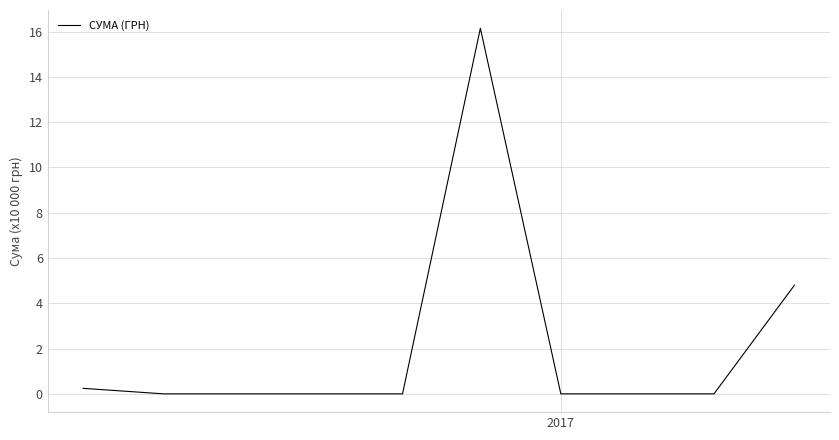

What is the difference between the maximum and minimum values?

16.1